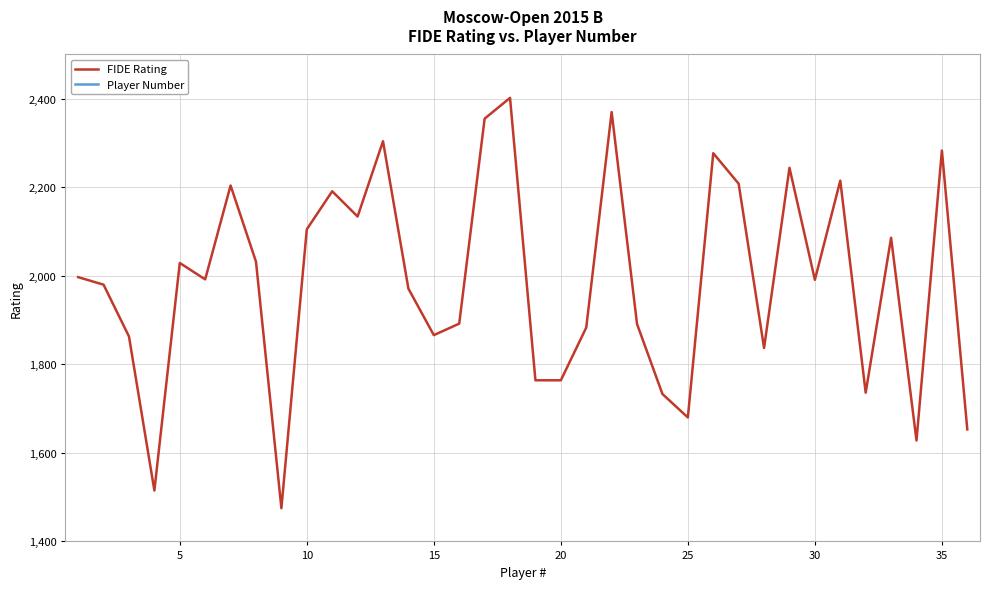

The value of FIDE Rating at 5 is 2029. True or false?

True